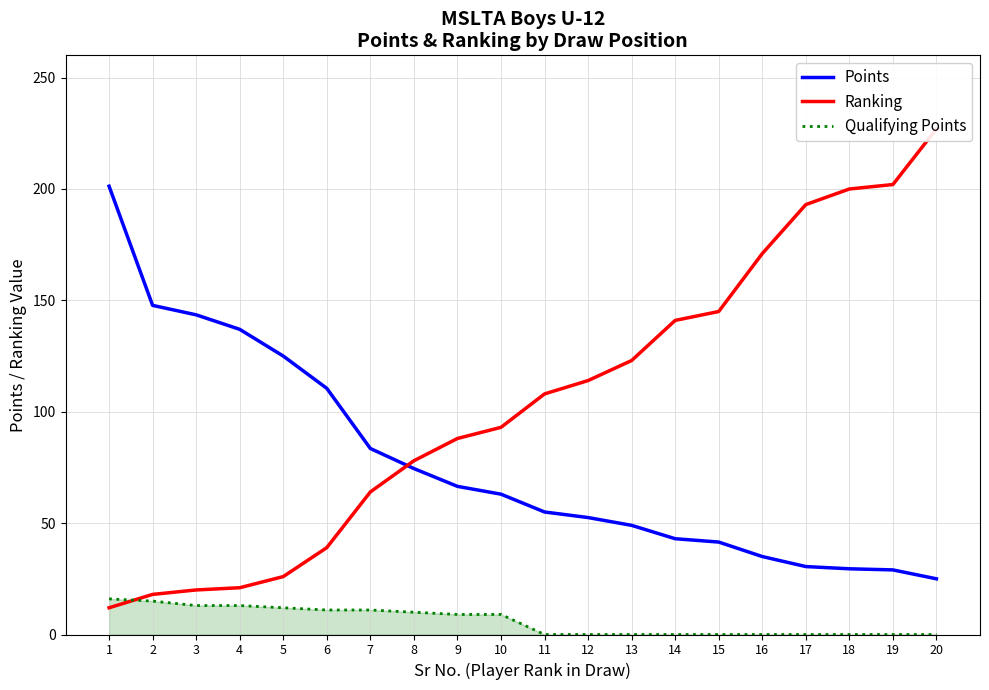

What is the approximate value of Ranking at 7?

64.0